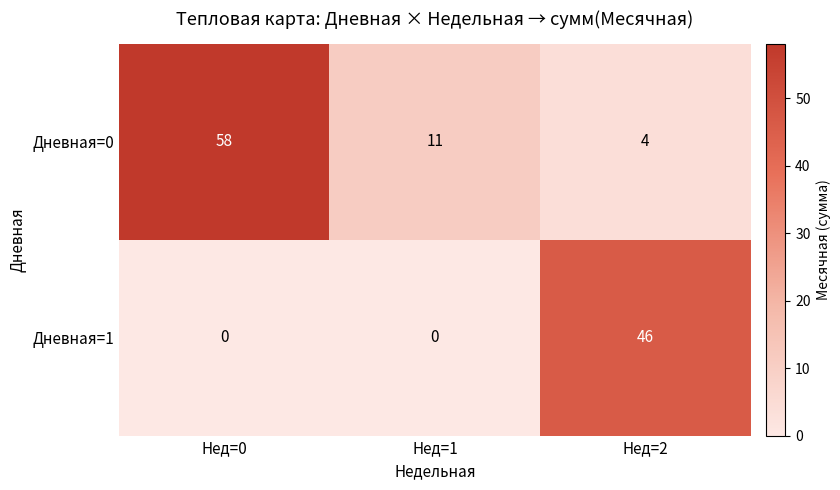

At which category does the chart reach its peak across all series?

Нед=0